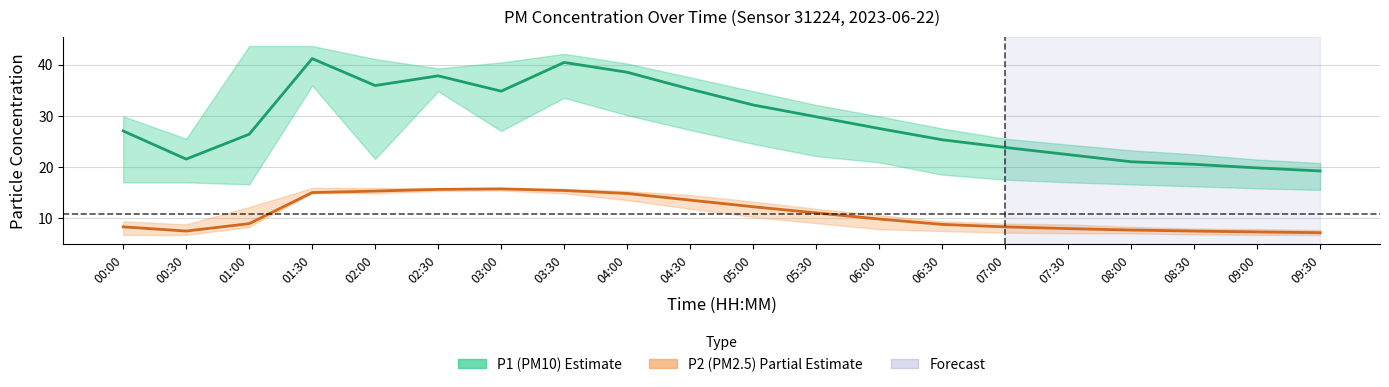

True or false: P1 (PM10) and P2 (PM2.5) intersect in this chart.

False